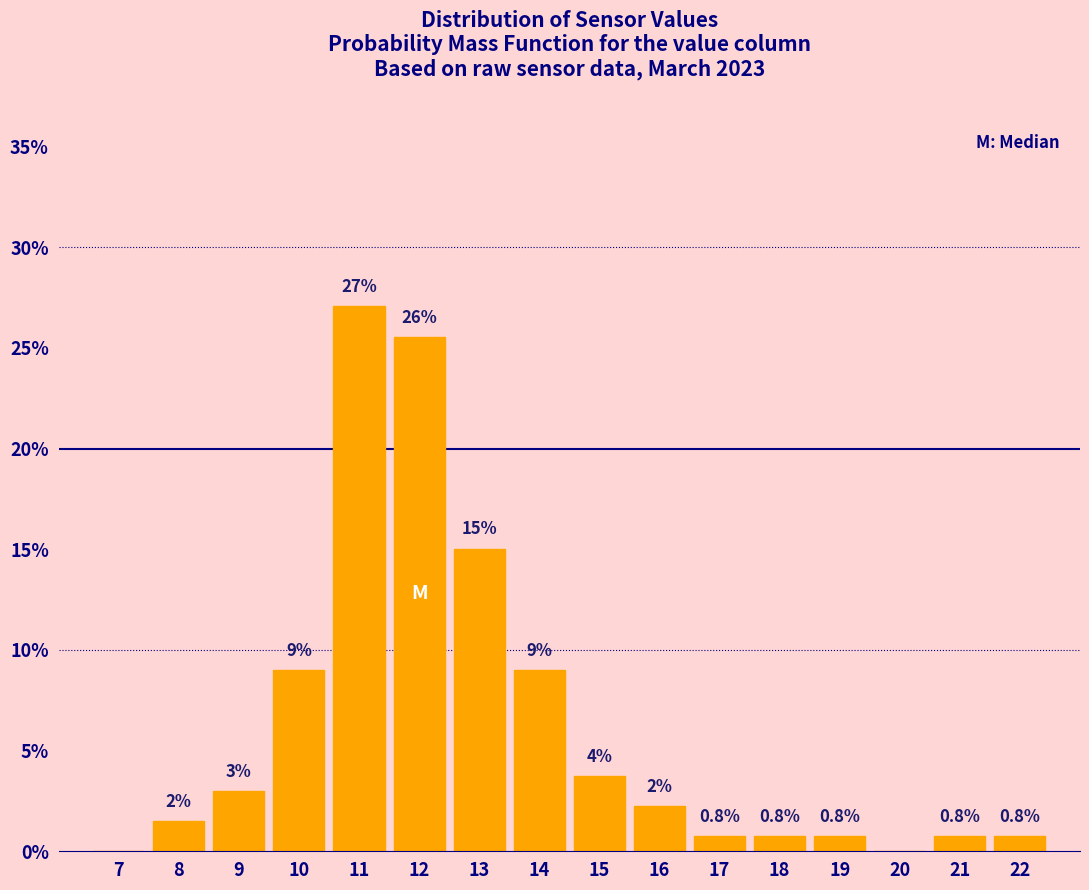

Which category has the highest value across all series?

11